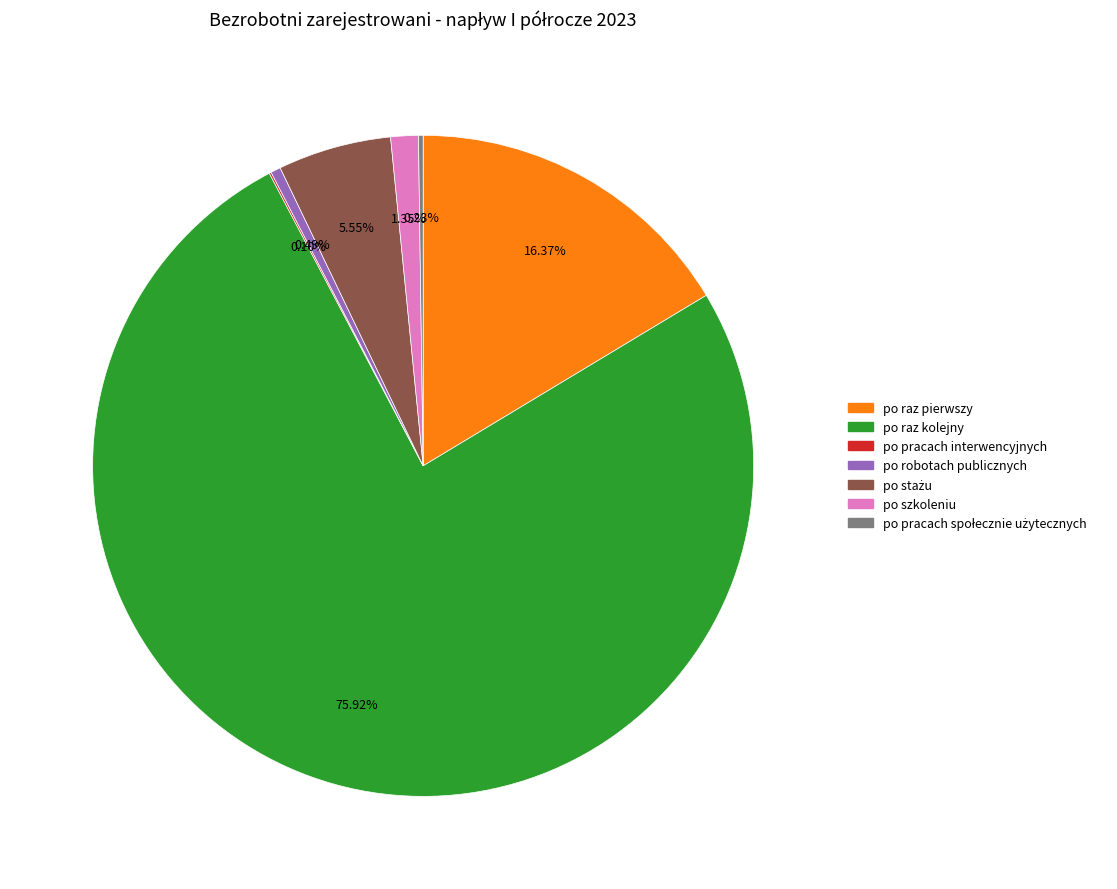

What is the largest slice in the pie chart?

po raz kolejny